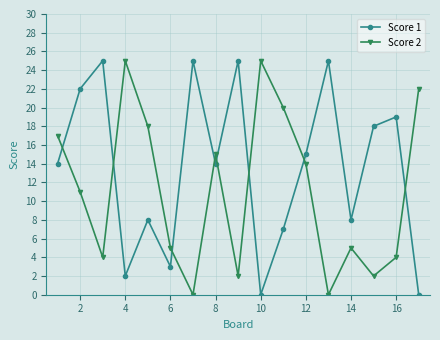

How many interior local peaks does the Score 1 series have?

6